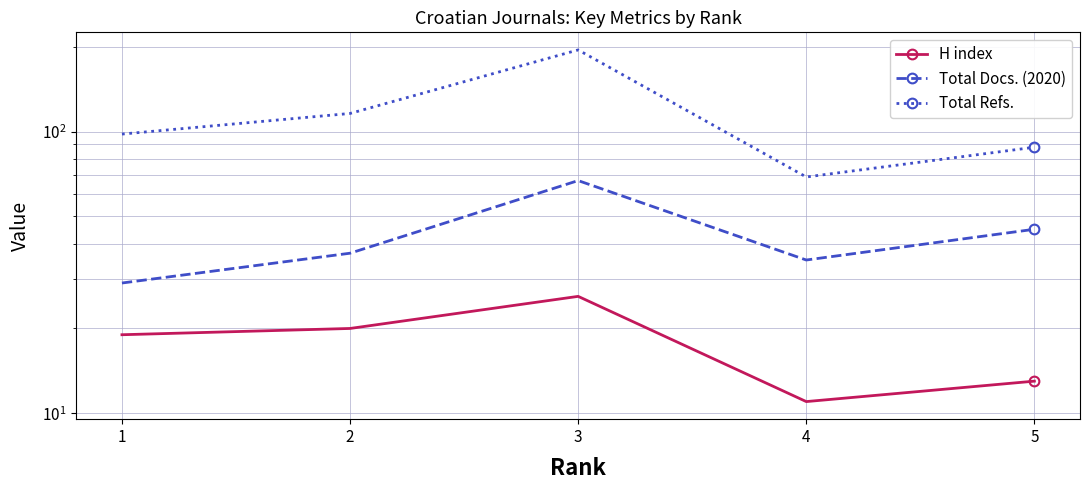

The value of H index at 5 is 13. True or false?

True